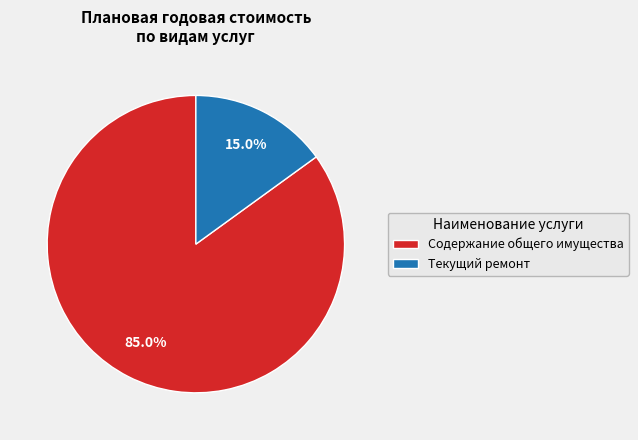

Which slice represents more than half of the pie?

Содержание общего имущества